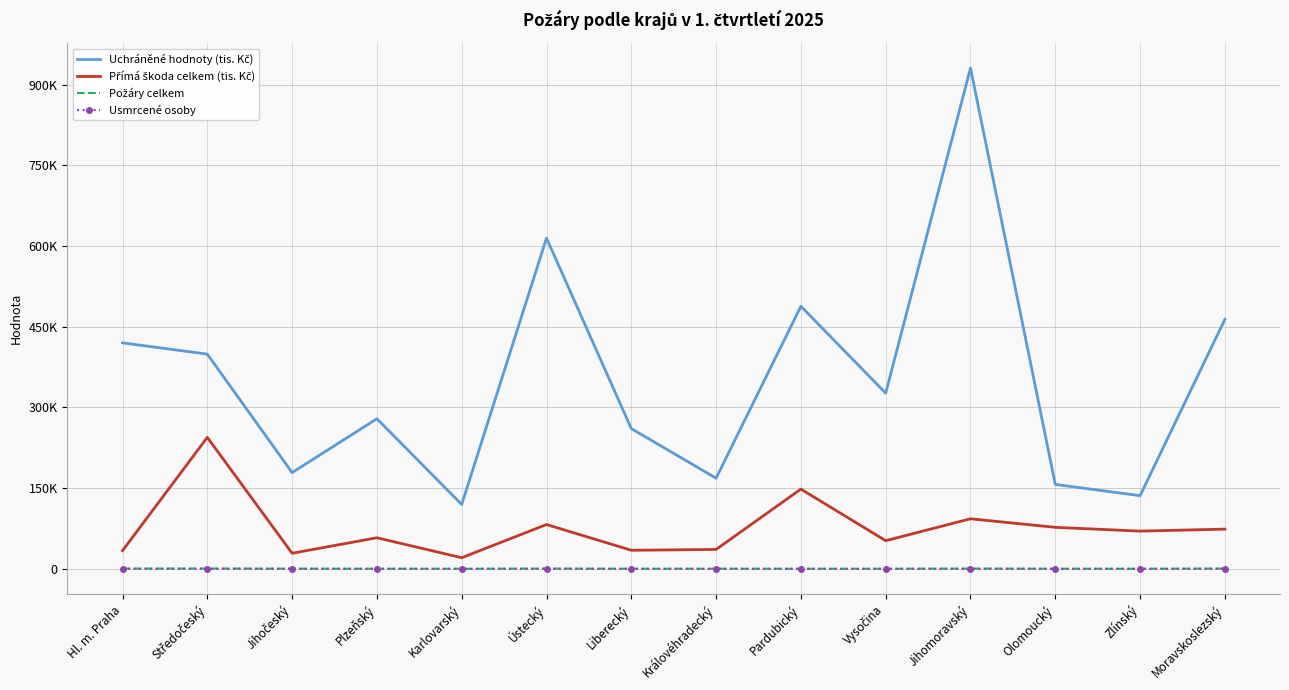

At which label does Uchráněné hodnoty (tis. Kč) reach its minimum?

Karlovarský